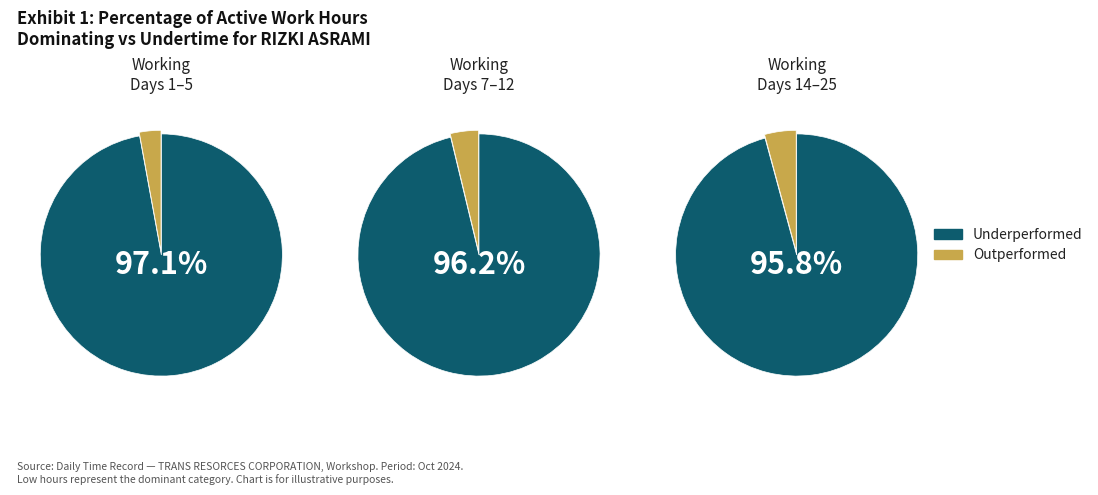

Does Day 23 account for over 50% of the chart?

No